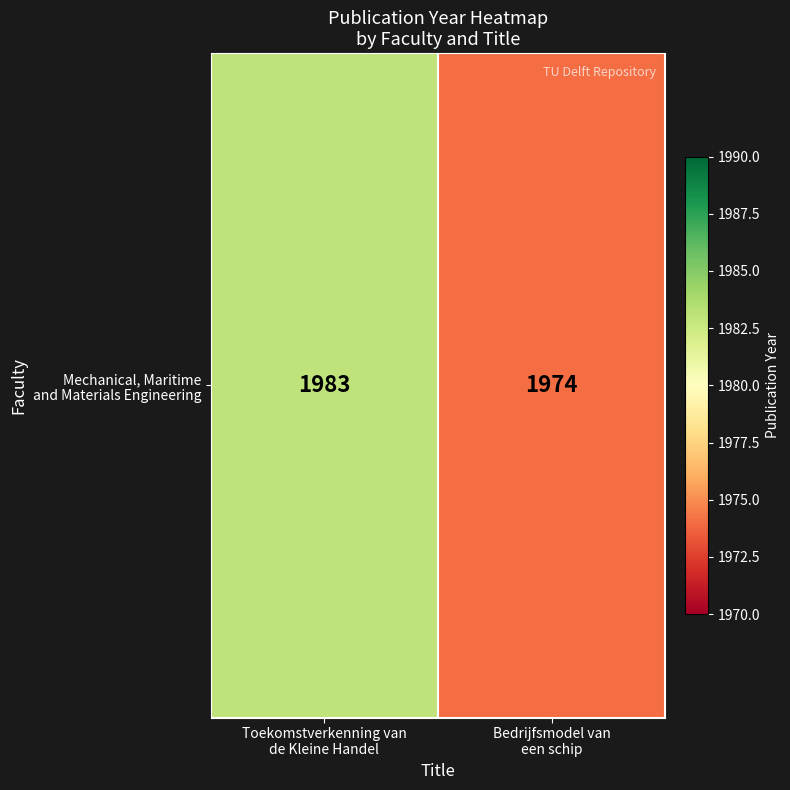

Which label corresponds to the smallest value in the chart?

Bedrijfsmodel van
een schip